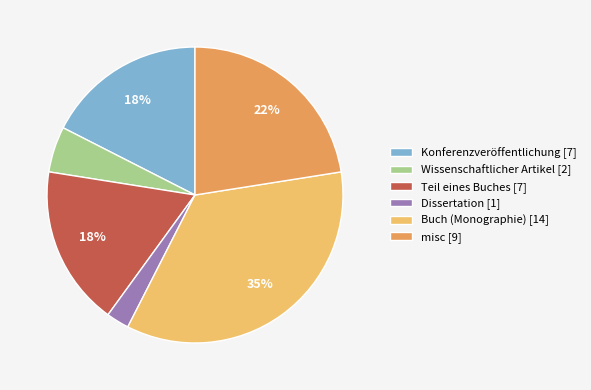

To the nearest percent, what portion does Dissertation [1] represent?

2%